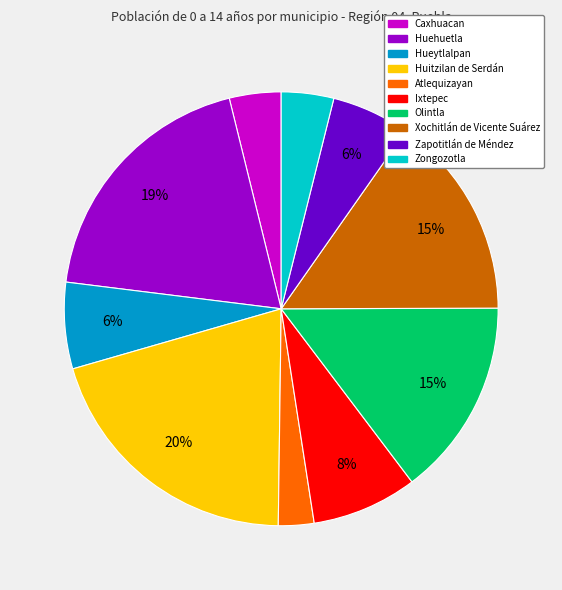

What is the ratio of the value at Zongozotla to the value at Huehuetla?

0.2